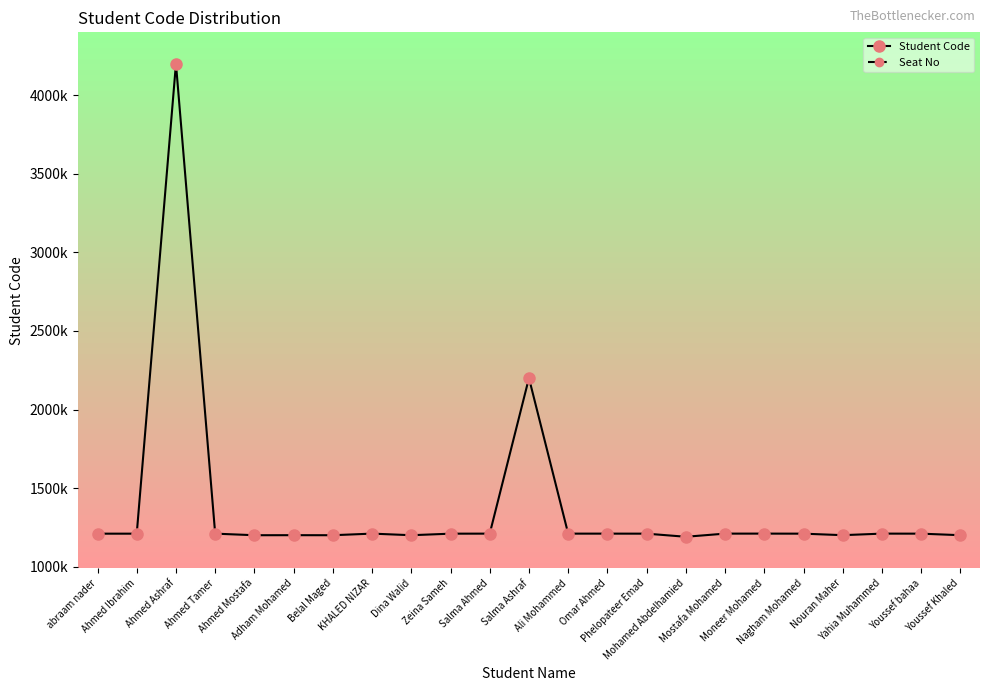

Is this an area chart (filled region under the line)?

No